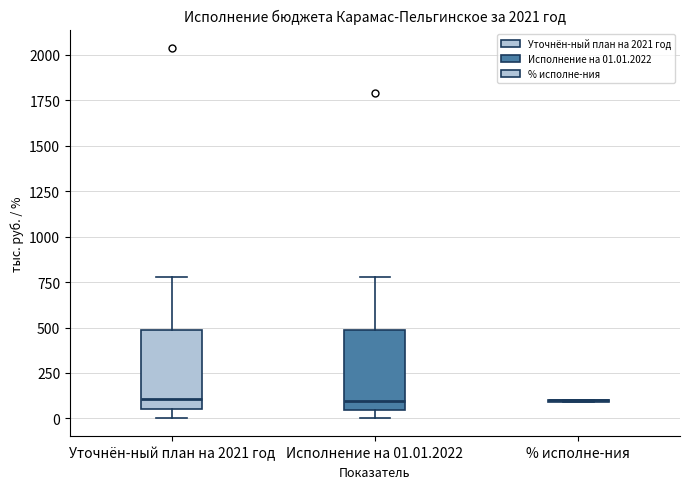

Reading left to right, read every box against the y-axis: the position of its median line, the range the box covers, and the ends of its whiskers. The values are not printed on the chart, so give them approximately, as read against the axis.

Уточнён-ный план на 2021 год: median 100, box 50 to 500, whiskers 0 to 800
Исполнение на 01.01.2022: median 100, box 50 to 500, whiskers 0 to 800
% исполне-ния: box collapsed to a line at 100, whiskers 100 to 100